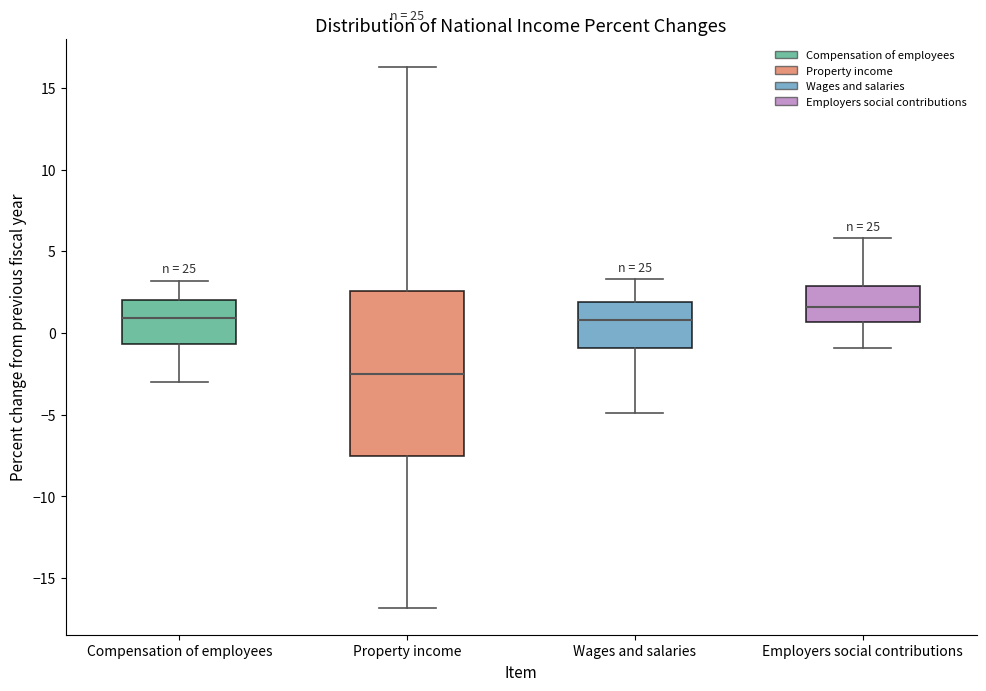

Reading left to right, transcribe this box plot: for each box, give where its median line is, the range the box spans, and where its two whiskers end, as read against the y-axis. The values are not printed on the chart, so give them approximately, as read against the axis.

Compensation of employees: median 1.0, box -0.5 to 2.0, whiskers -3.0 to 3.0
Property income: median -2.5, box -7.5 to 2.5, whiskers -17.0 to 16.5
Wages and salaries: median 1.0, box -1.0 to 2.0, whiskers -5.0 to 3.5
Employers social contributions: median 1.5, box 0.5 to 3.0, whiskers -1.0 to 6.0